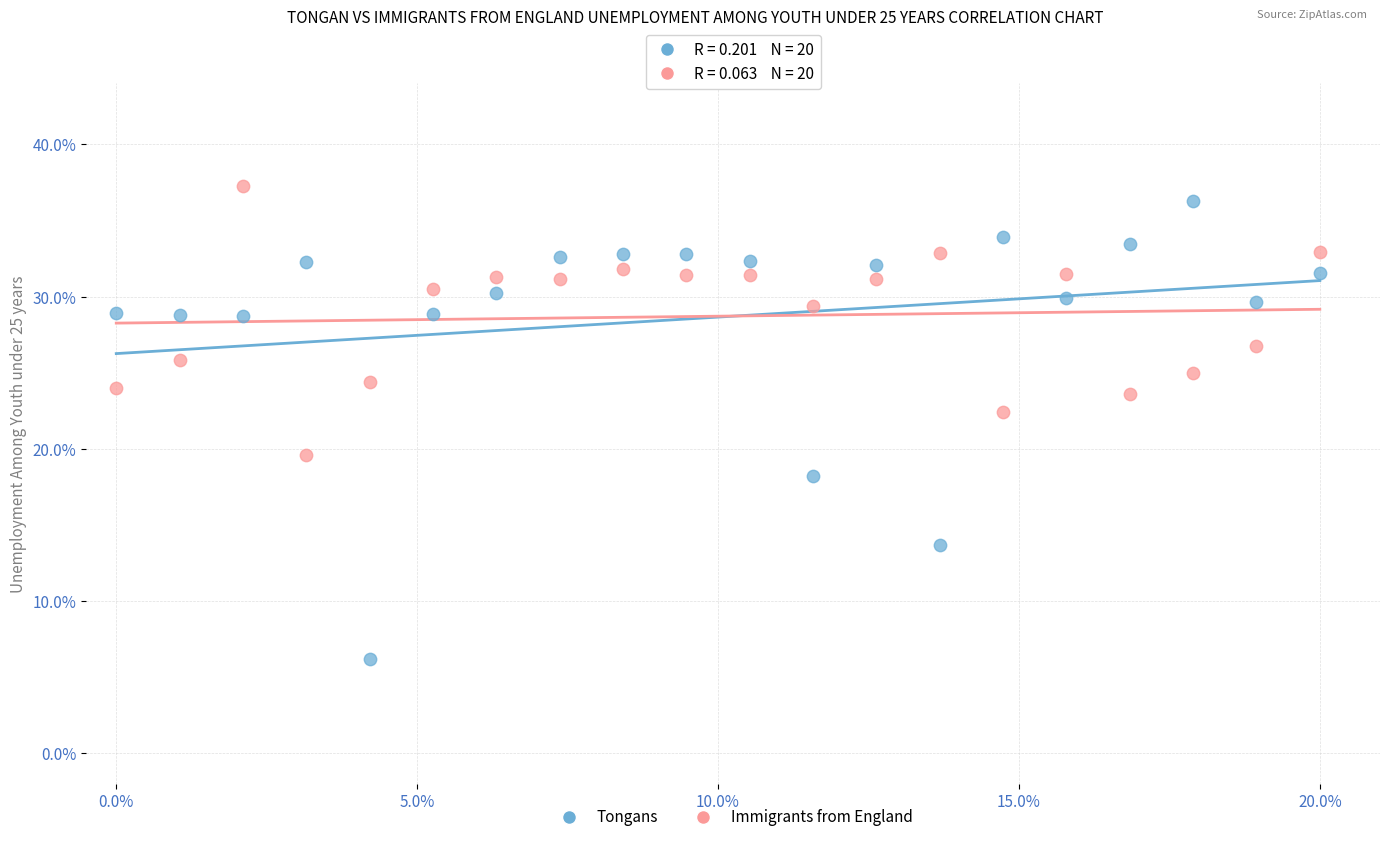

What are all the series names shown in the legend?

Tongans, Immigrants from England